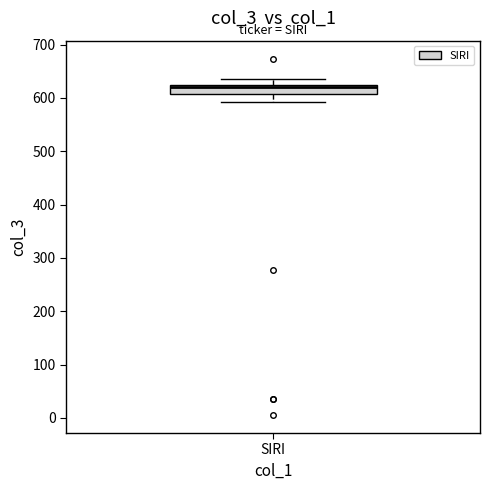

Read this box plot against the y-axis: the position of the median line, the range covered by the box, and the ends of both whiskers. The values are not printed on the chart, so give them approximately, as read against the axis.

median 620 (just below the box's upper edge), box 610 to 620, whiskers 590 to 640